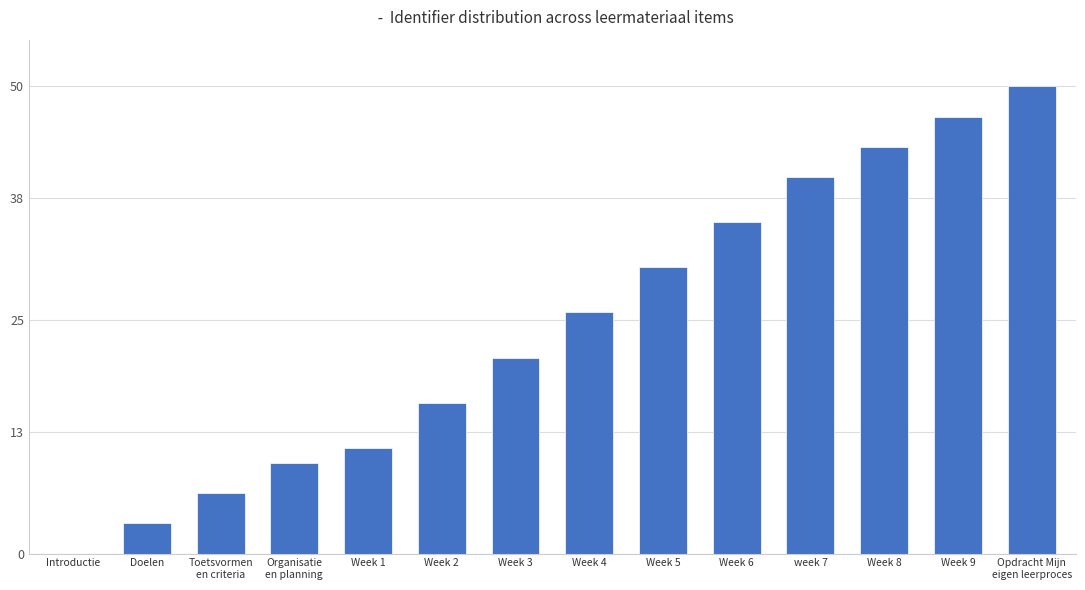

How many positive values are there?

13